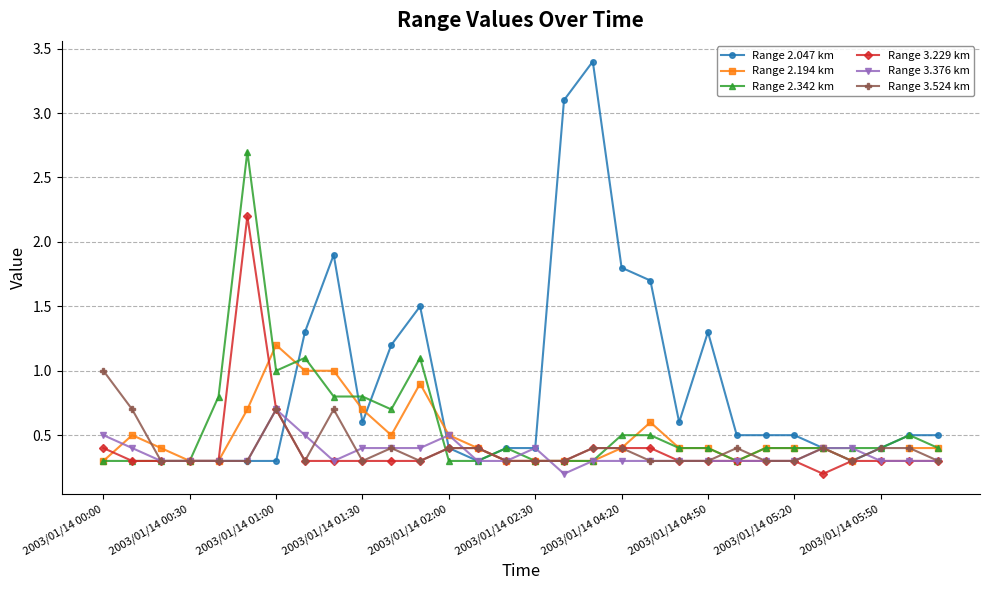

What is the highest value of the Range 2.342 km series?

2.7